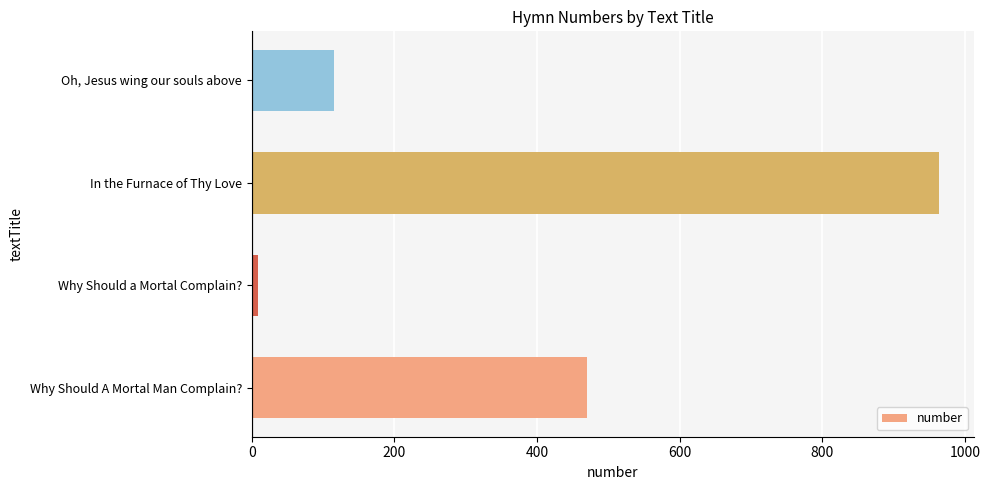

What is the minimum value shown in the chart?

9